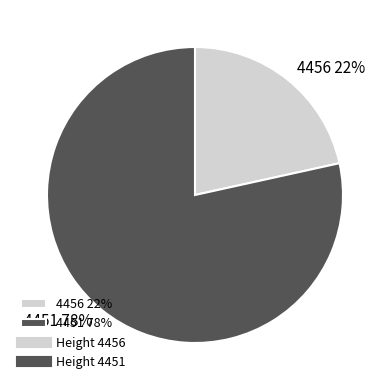

To the nearest percent, what portion does 4451 represent?

78%